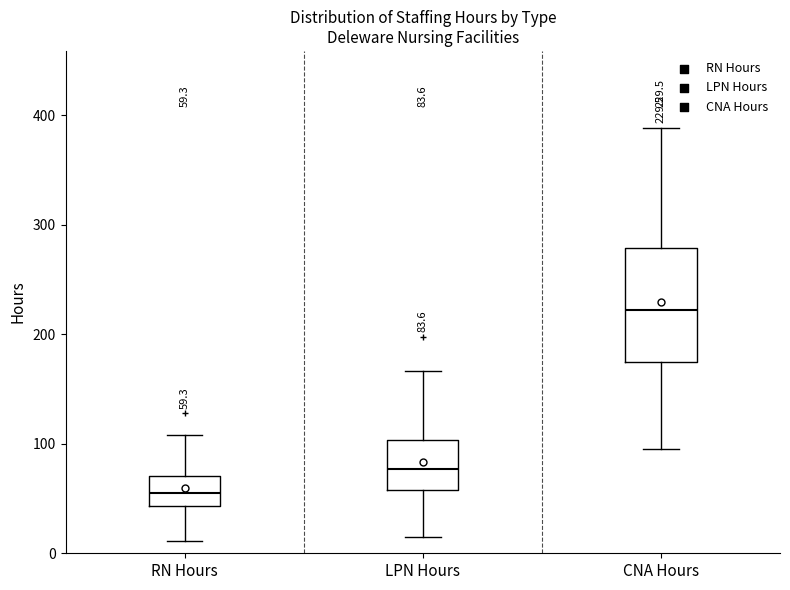

Which box's median line is the highest?

CNA Hours